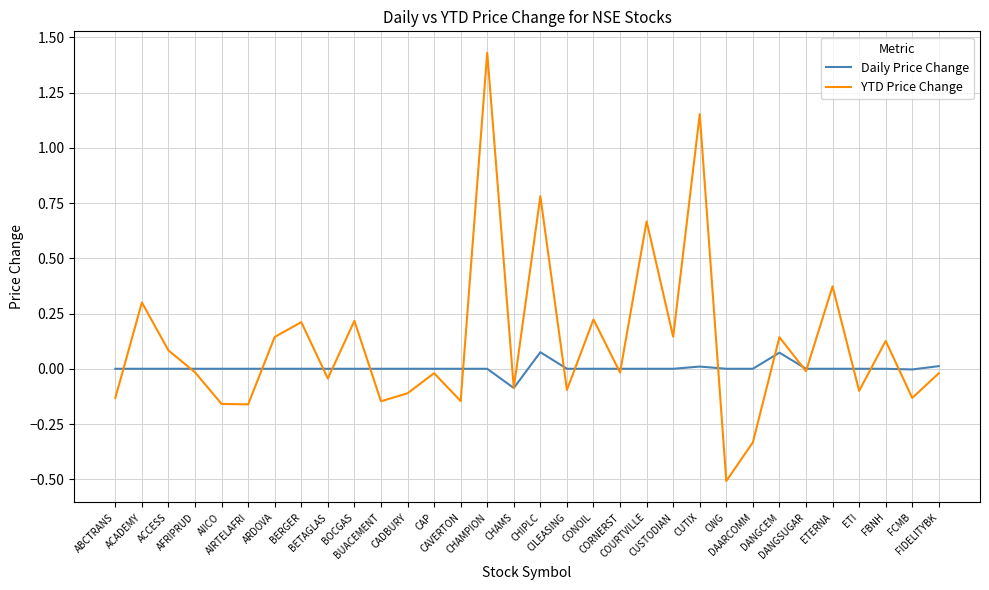

What is the minimum value shown in the chart?

-0.5